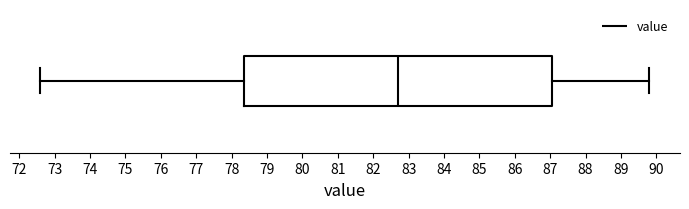

Where does the median line of the box sit on the x-axis? The values are not printed on the chart, so give them approximately, as read against the axis.

82.7